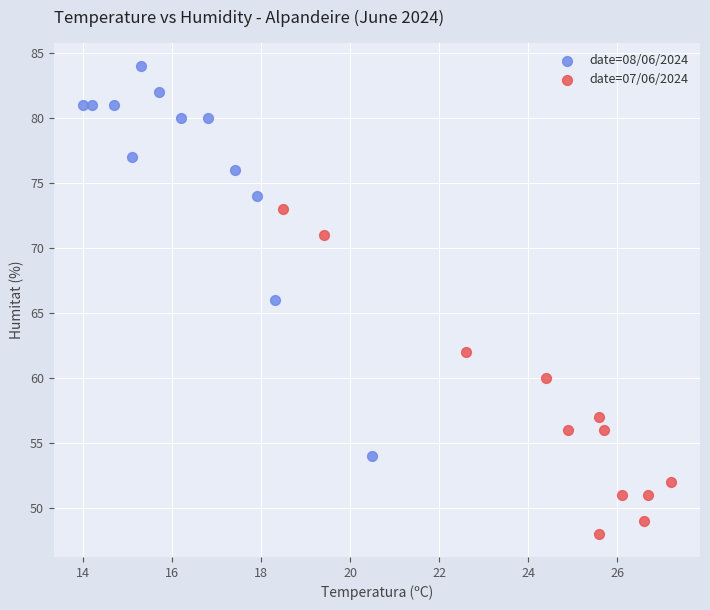

Which series reaches the maximum Y coordinate?

date=08/06/2024